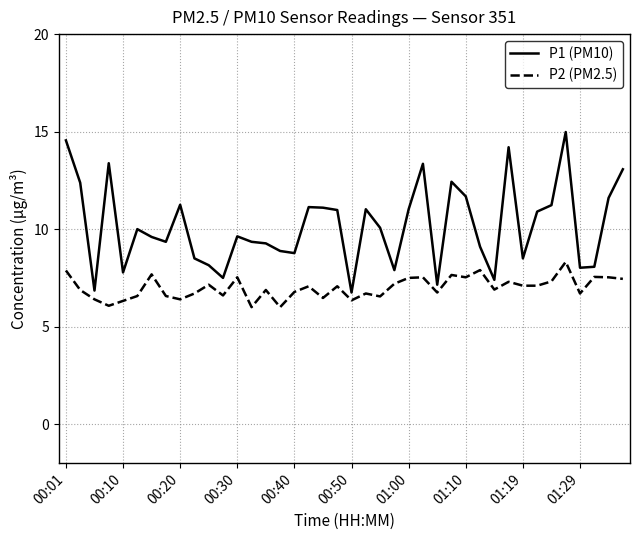

What is the difference between the maximum and minimum values in the P2 (PM2.5) series?

2.3